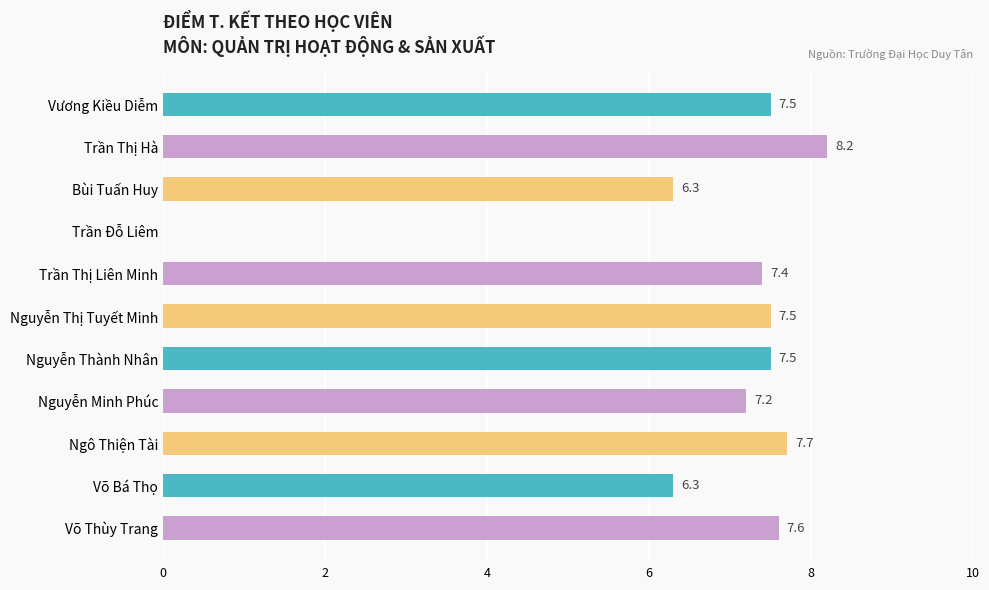

What is the sum of all values?

73.2